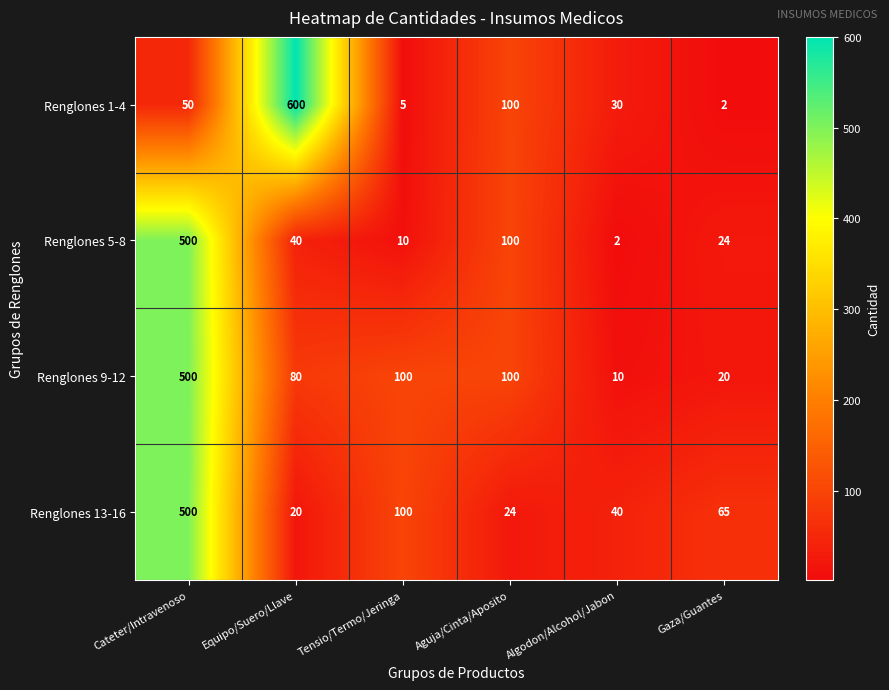

What is the sum of all Renglones 9-12 values?

810